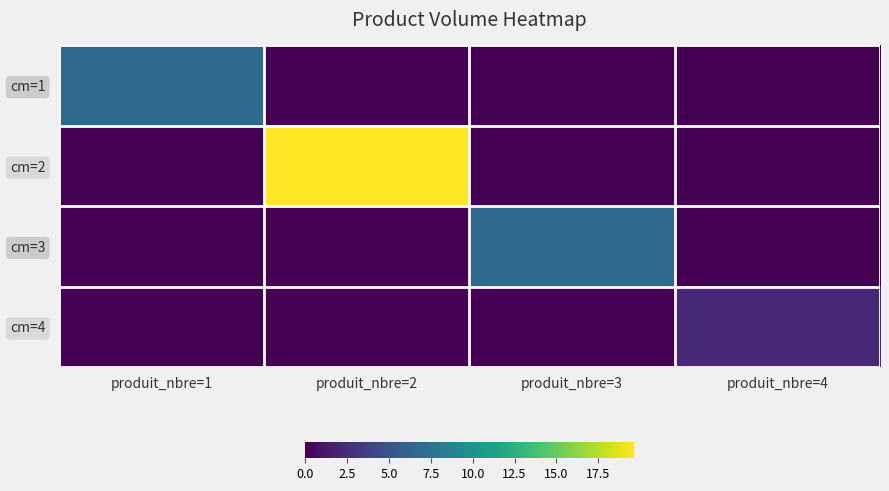

What is the total value across all series at produit_nbre=2?

19.6